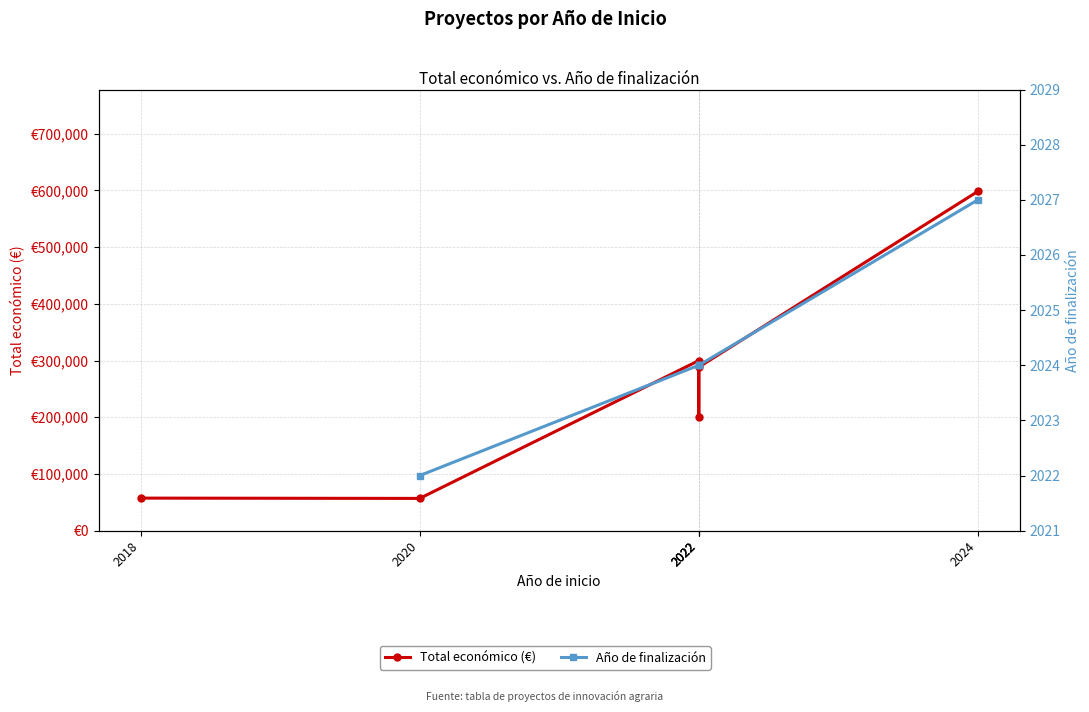

True or false: Año de finalización has more than 2 interior local peaks.

False